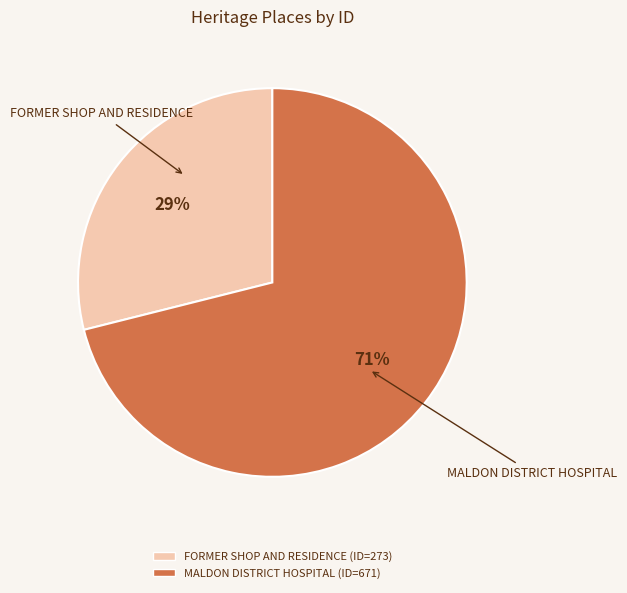

Does MALDON DISTRICT HOSPITAL account for over 50% of the chart?

Yes